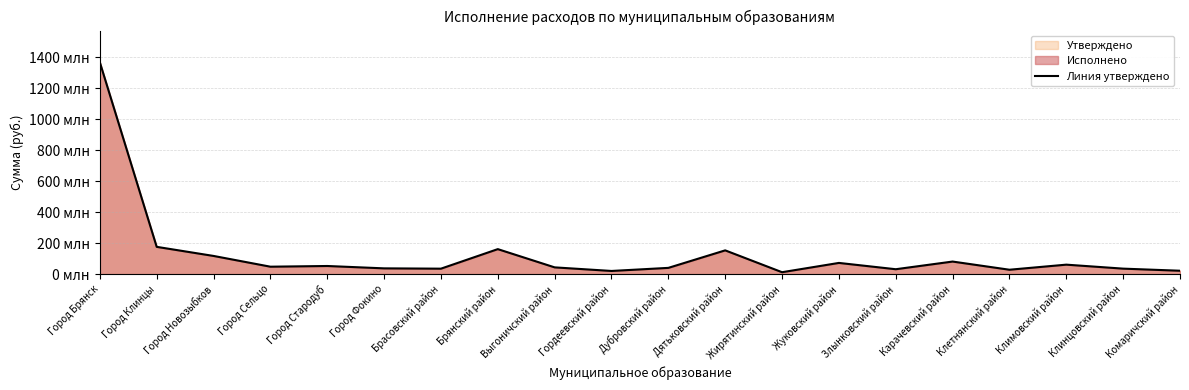

Reading left to right, what are all the values shown in this chart?

1366113170	176006149	117377177	48016581	52509278	37297553	35265659	161306940	43660667	20521240	40389064	153355989	12450618	72355773	31671567	81153600	28428452	61166476	35492063	21949609